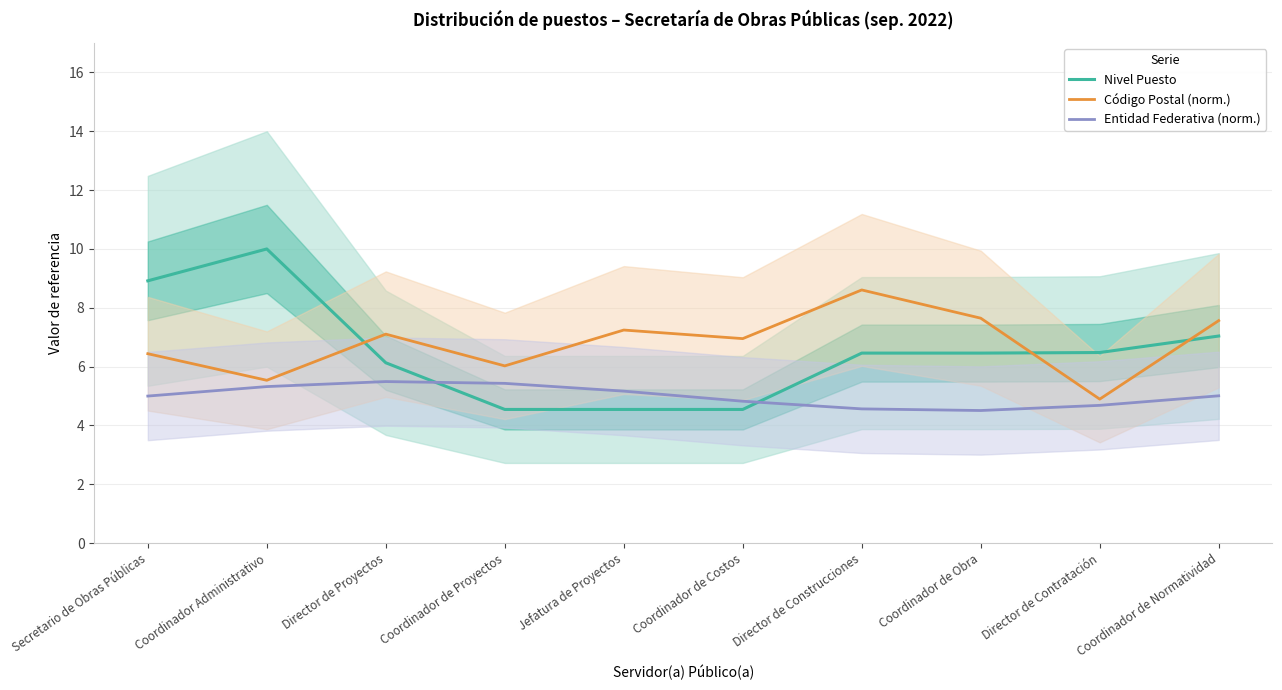

Is the value of Entidad Federativa (norm.) at Coordinador de Obra greater than the value of Código Postal (norm.) at Secretario de Obras Públicas?

No